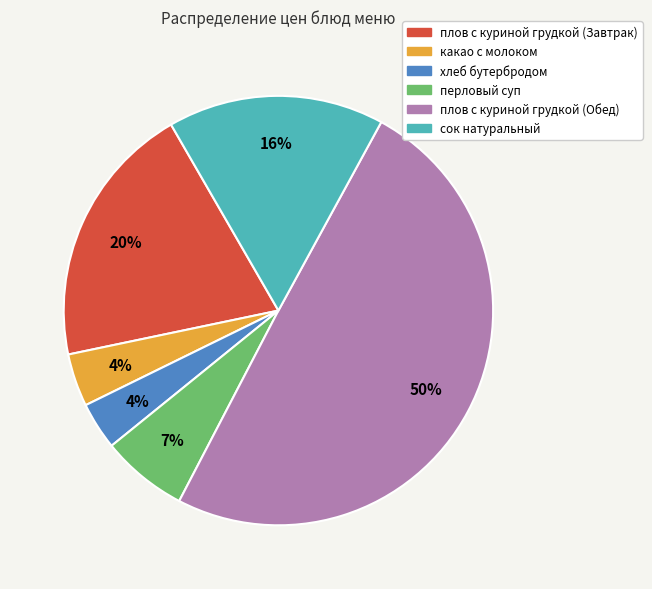

How many slices are in this pie chart?

6